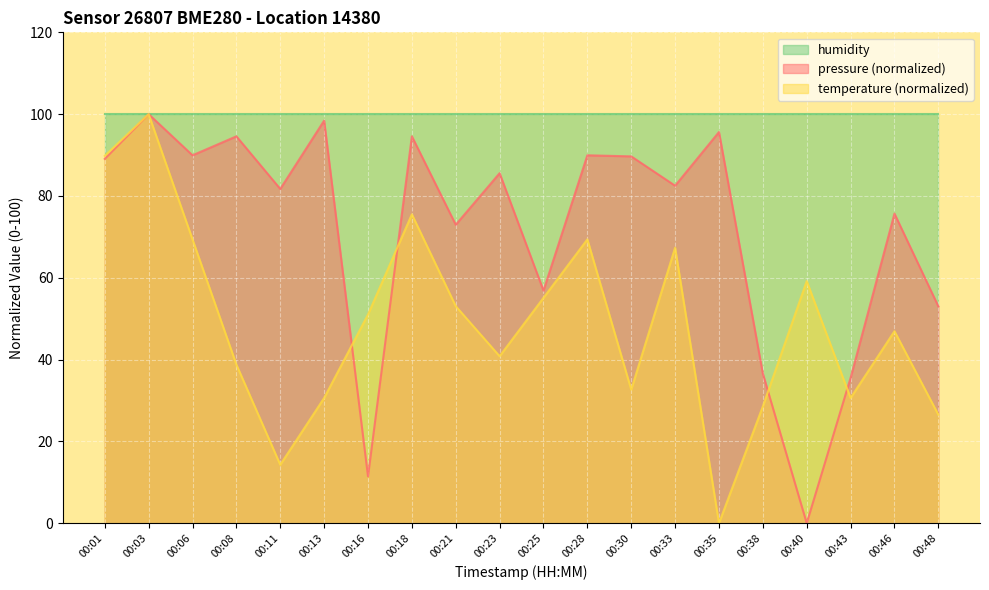

What is the value of the pressure point at the 18th from the left?

35.5